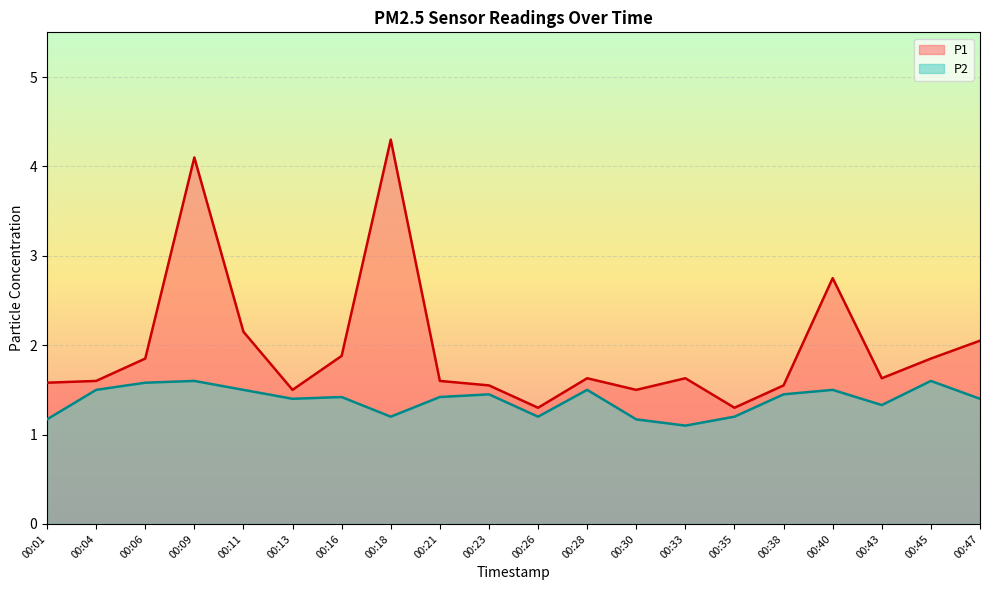

Reading left to right, list all the values displayed in this chart.

P1: 1.6	1.6	1.9	4.1	2.1	1.5	1.9	4.3	1.6	1.6	1.3	1.6	1.5	1.6	1.3	1.6	2.8	1.6	1.9	2.0
P2: 1.2	1.5	1.6	1.6	1.5	1.4	1.4	1.2	1.4	1.4	1.2	1.5	1.2	1.1	1.2	1.4	1.5	1.3	1.6	1.4